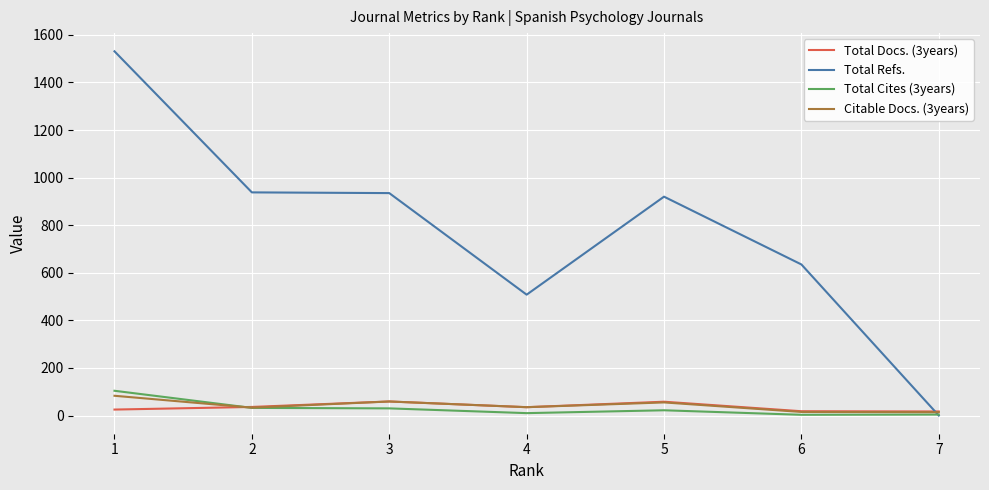

How many series are shown in this chart?

4